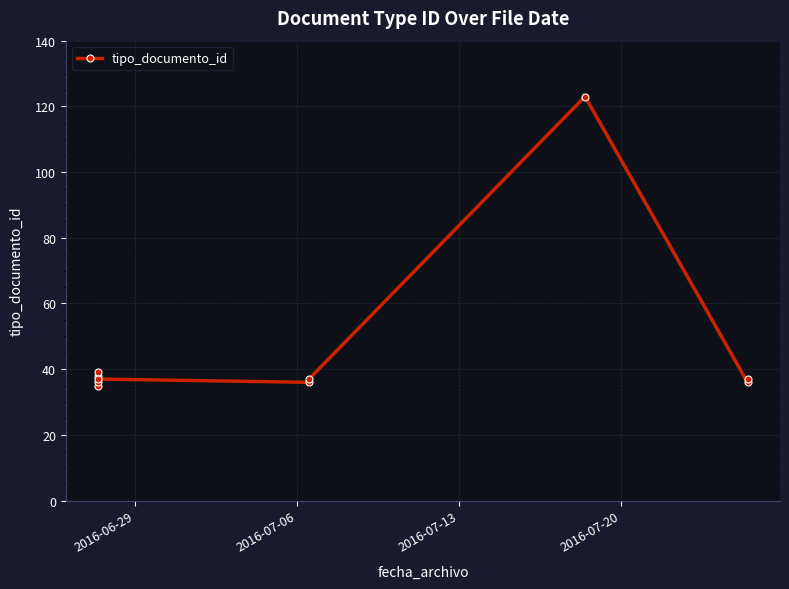

The value at 9 is 18. True or false?

False